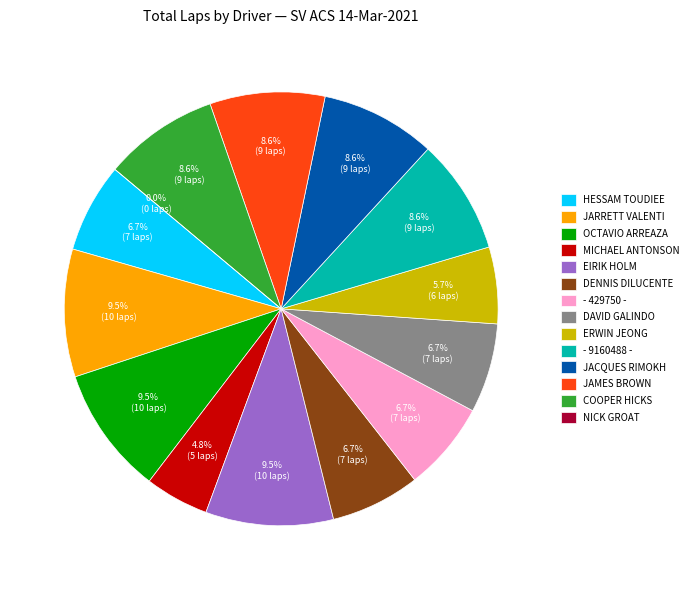

To the nearest percent, what is the average slice percentage?

7%